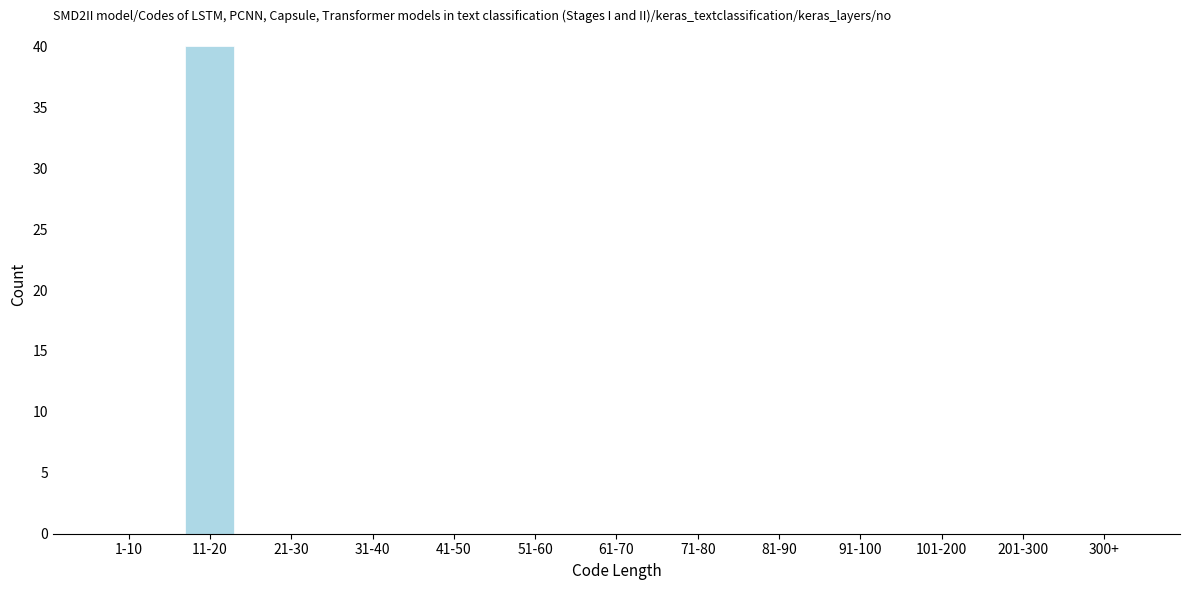

Reading left to right, extract all data points from this chart.

1-10=0	11-20=40	21-30=0	31-40=0	41-50=0	51-60=0	61-70=0	71-80=0	81-90=0	91-100=0	101-200=0	201-300=0	300+=0